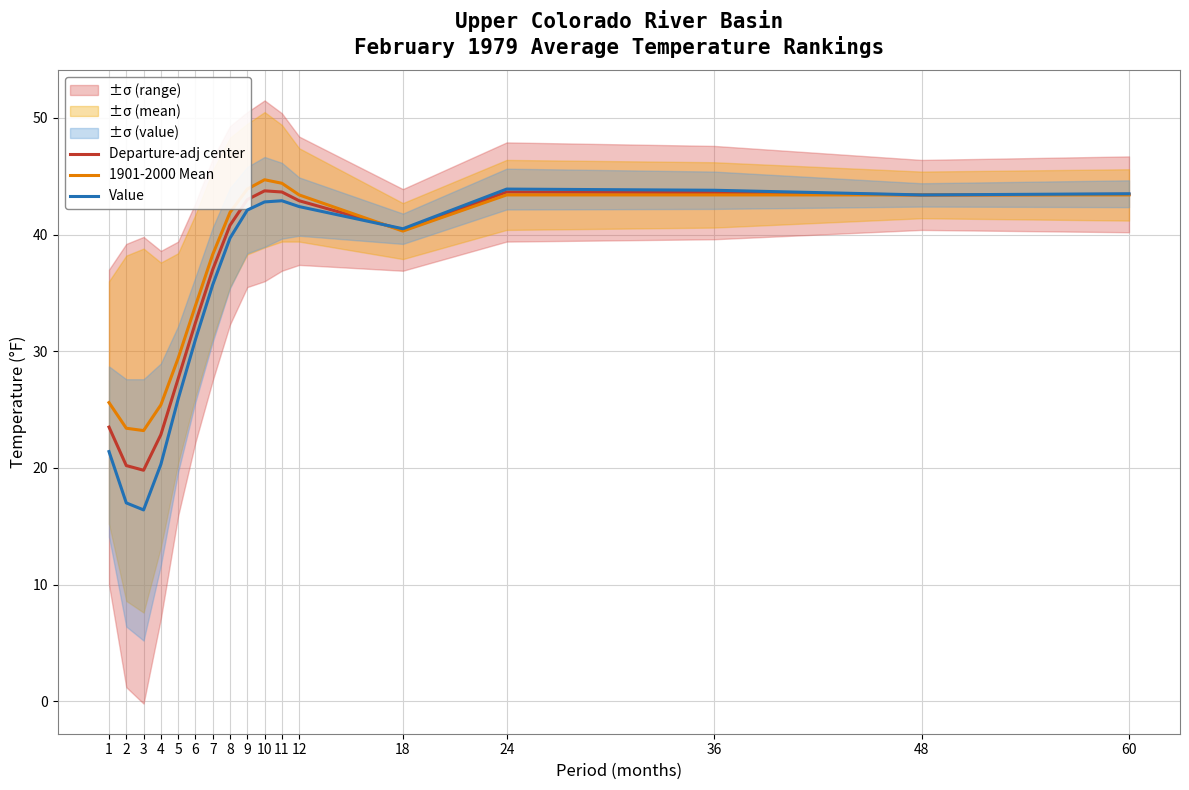

The 1901-2000 Mean series shows 41.9 at 8. True or false?

True